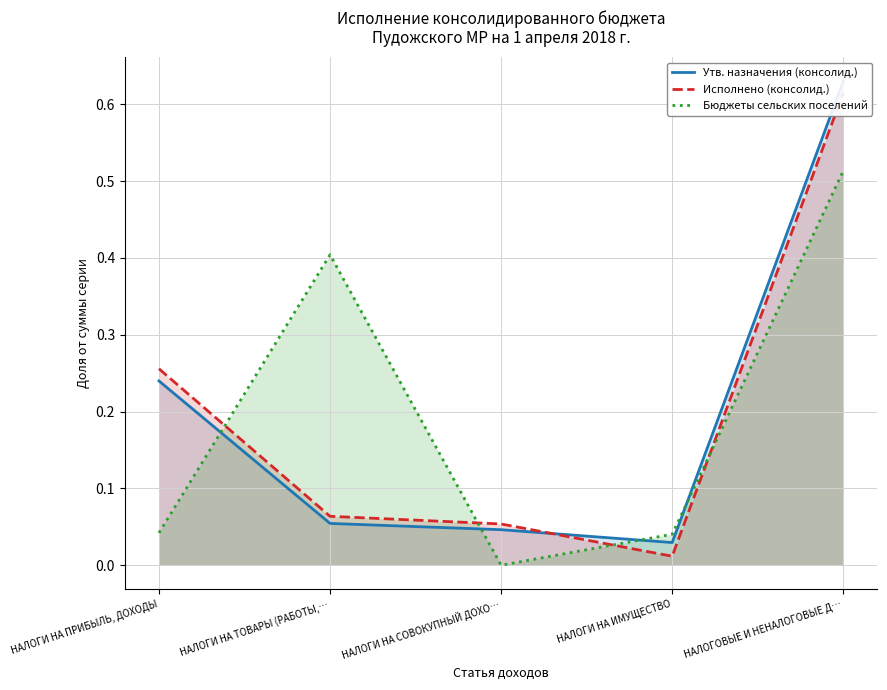

Where is Исполнено (консолид.) nearest to the value 0?

НАЛОГИ НА ИМУЩЕСТВО